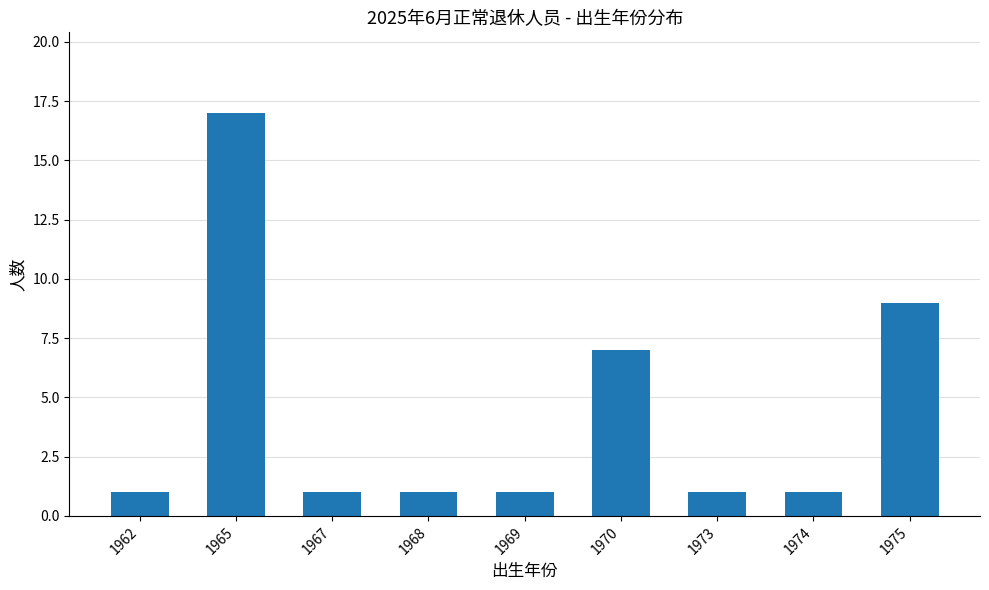

What is the average value?

4